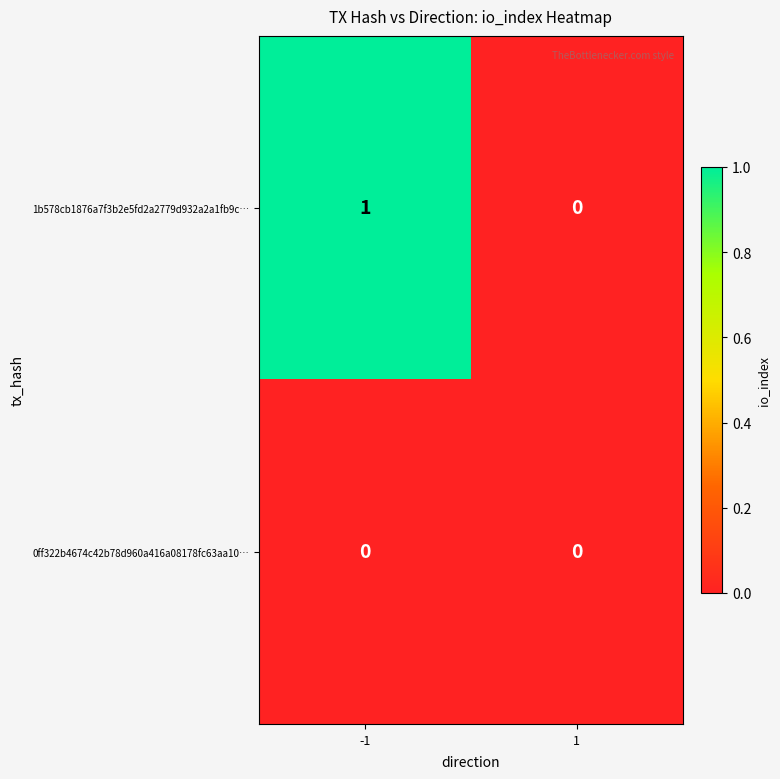

Reading left to right, list all the values displayed in this chart.

1b578cb1876a7f3b2e5fd2a2779d932a2a1fb9c…: 1	0
0ff322b4674c42b78d960a416a08178fc63aa10…: 0	0